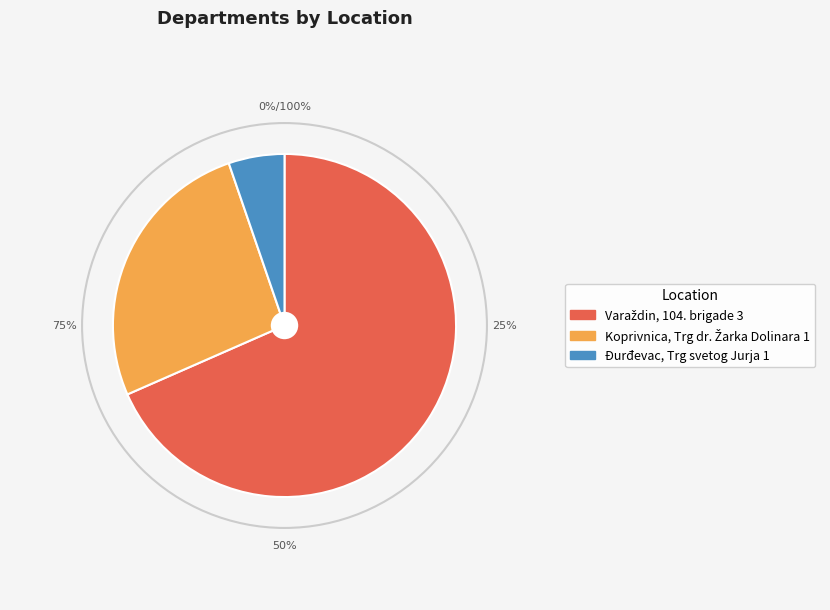

Is Koprivnica, Trg dr. Žarka Dolinara 1 the majority of the pie?

No